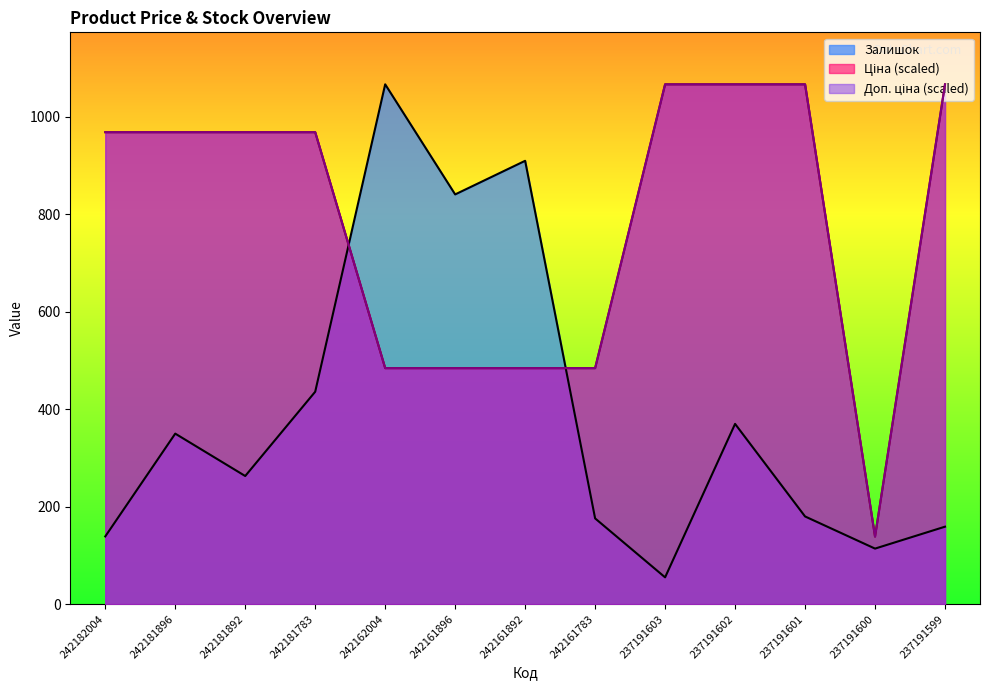

True or false: Ціна has a value of 371.5 at 242182004.

False